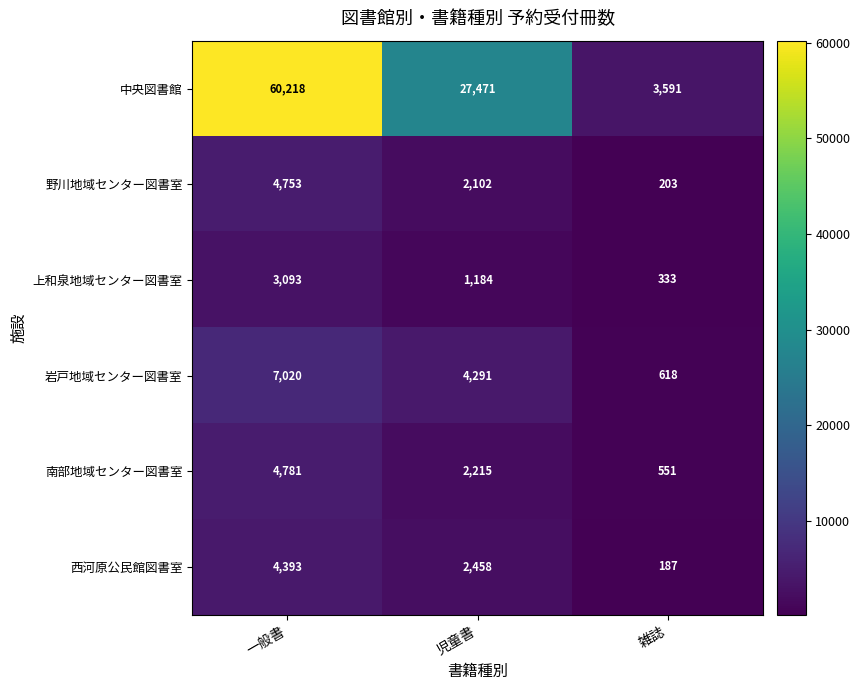

Which series has the largest range (max minus min)?

中央図書館